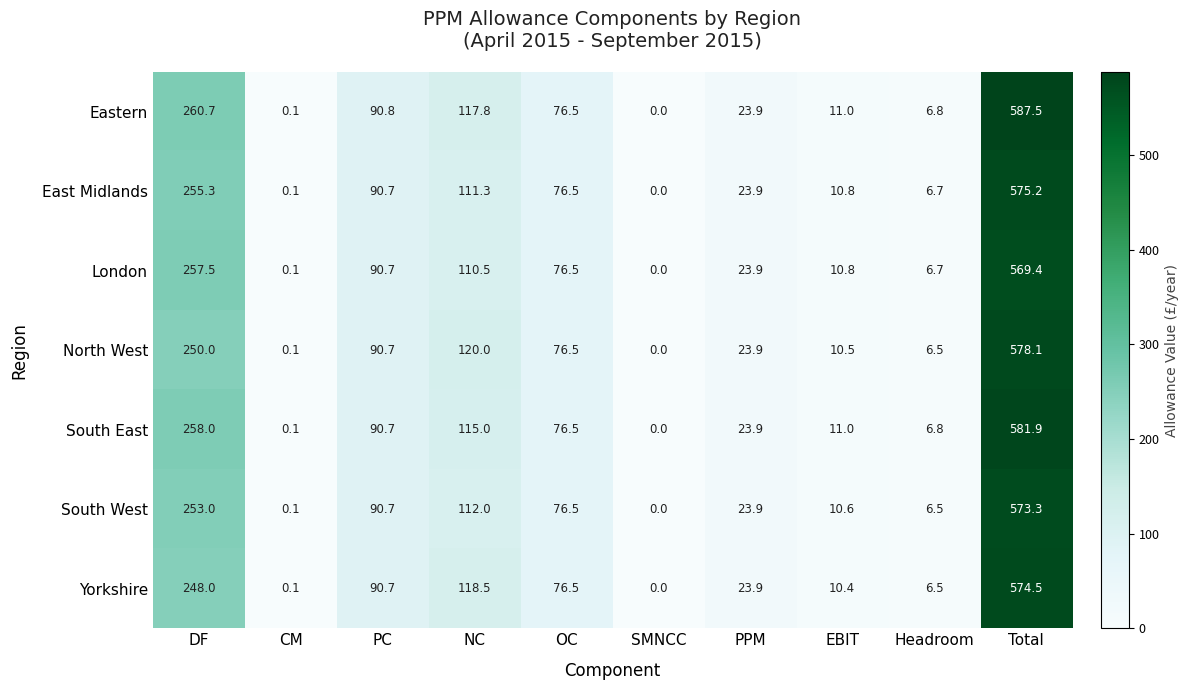

List the series in order of their peak value, highest first.

Eastern, South East, North West, East Midlands, Yorkshire, South West, London